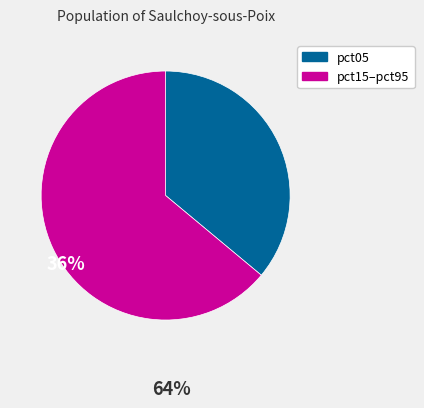

Do pct05 and pct15–pct95 together represent more than half of the pie?

Yes